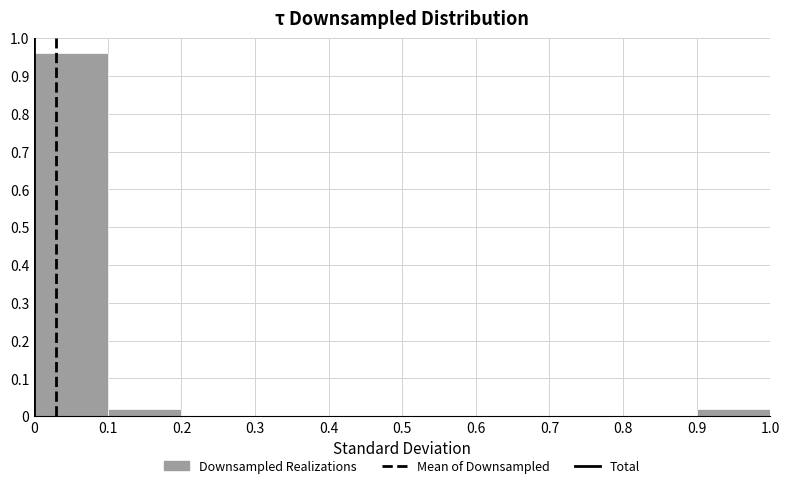

Which range on the x-axis has the tallest bar?

0 to 0.1